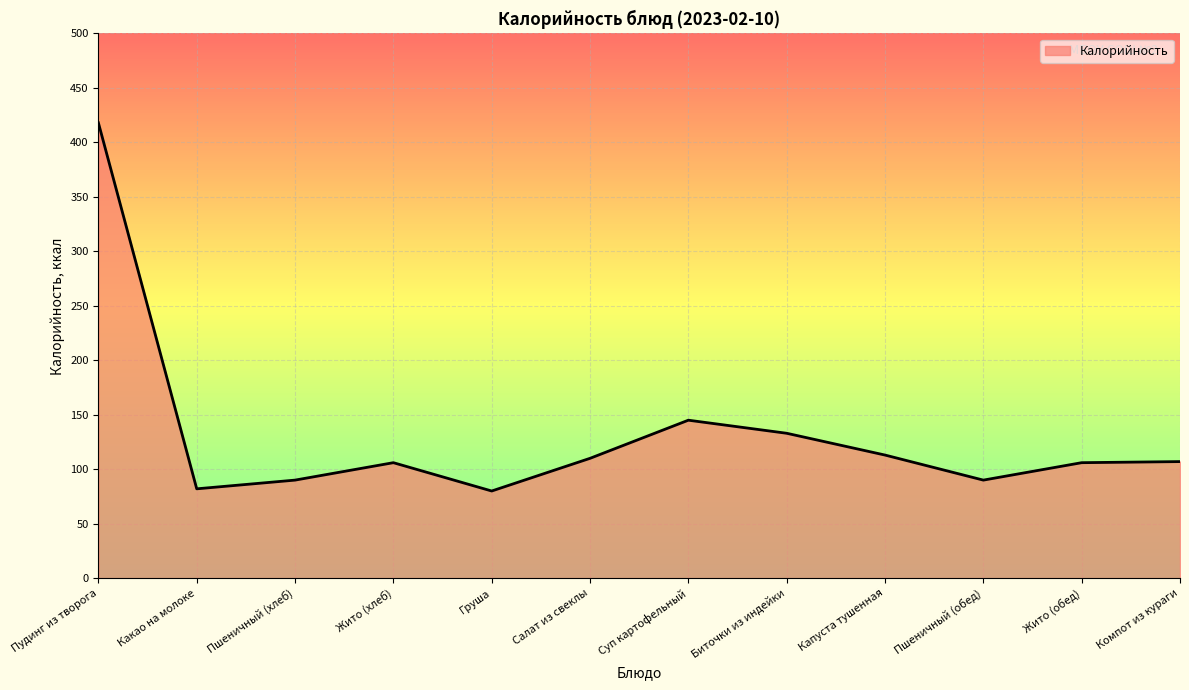

How many lines are shown in the chart?

1